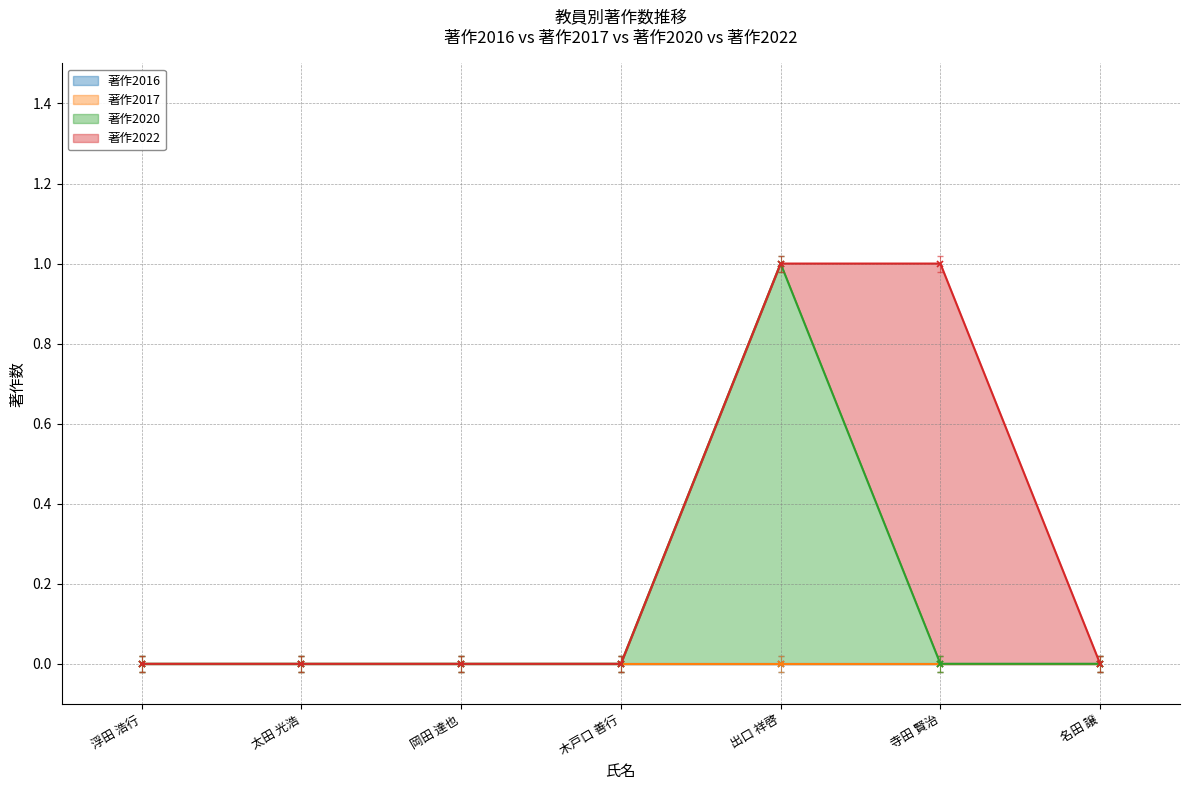

What position from the right is 岡田 達也?

5